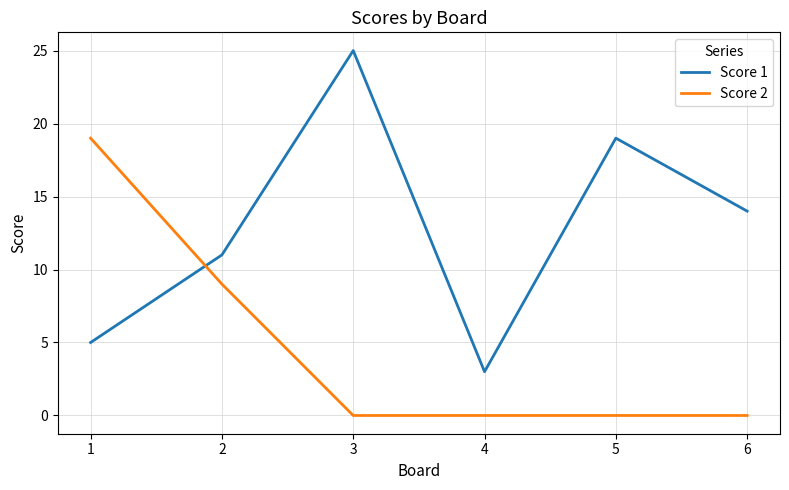

What are all the series names shown in the legend?

Score 1, Score 2